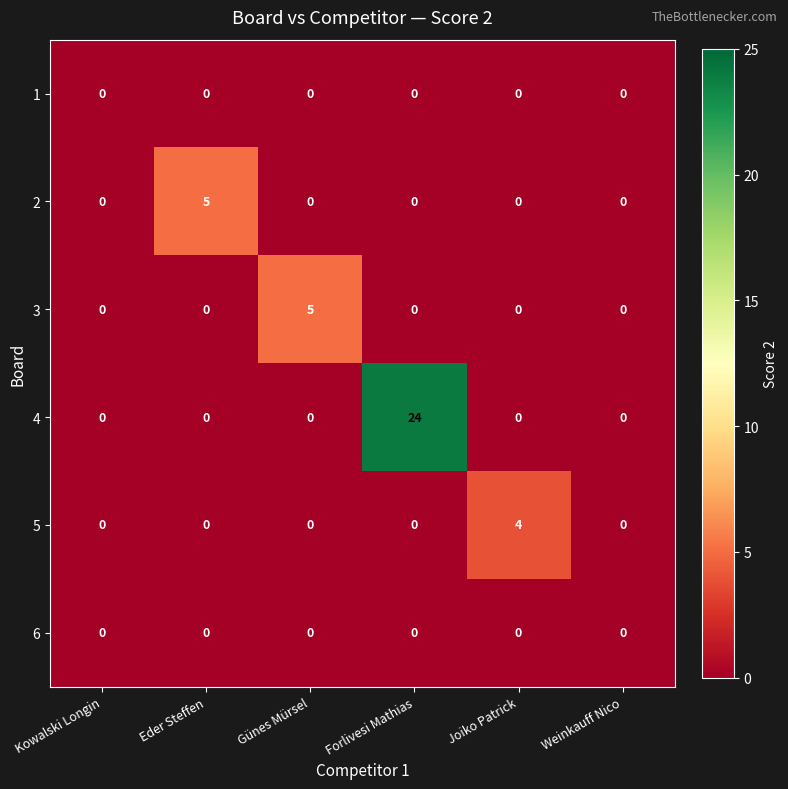

The 4 series shows 0 at Eder Steffen. True or false?

True